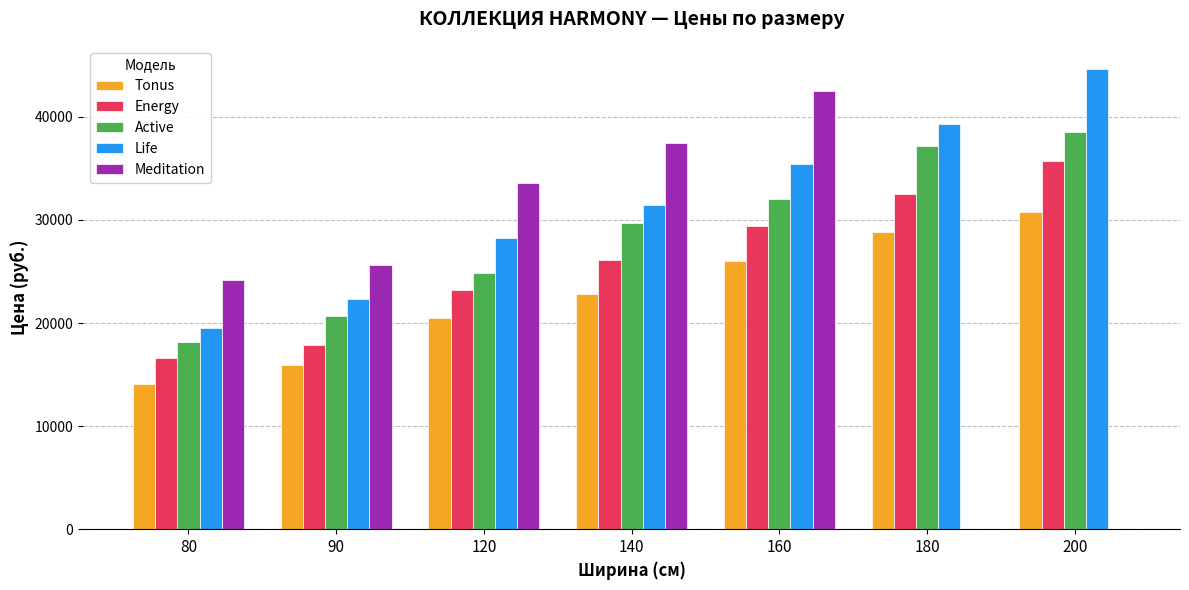

Count the Life values in the range 22321 to 39257.

5